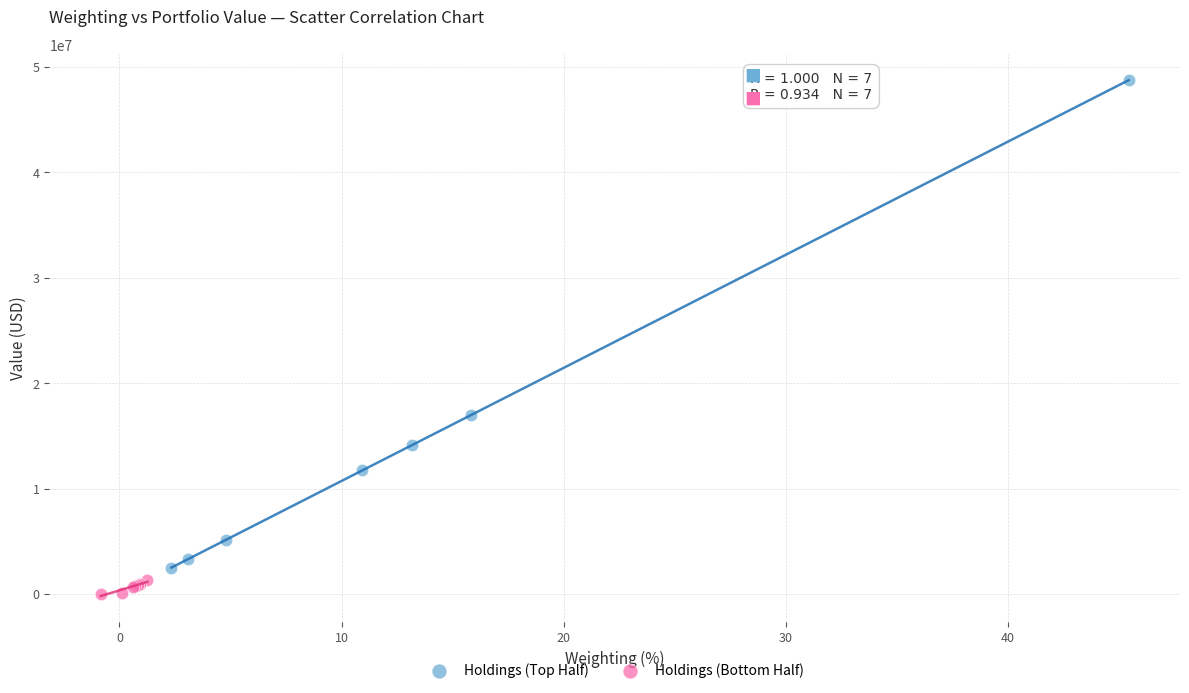

Which series reaches the minimum Y coordinate?

Holdings (Bottom Half)